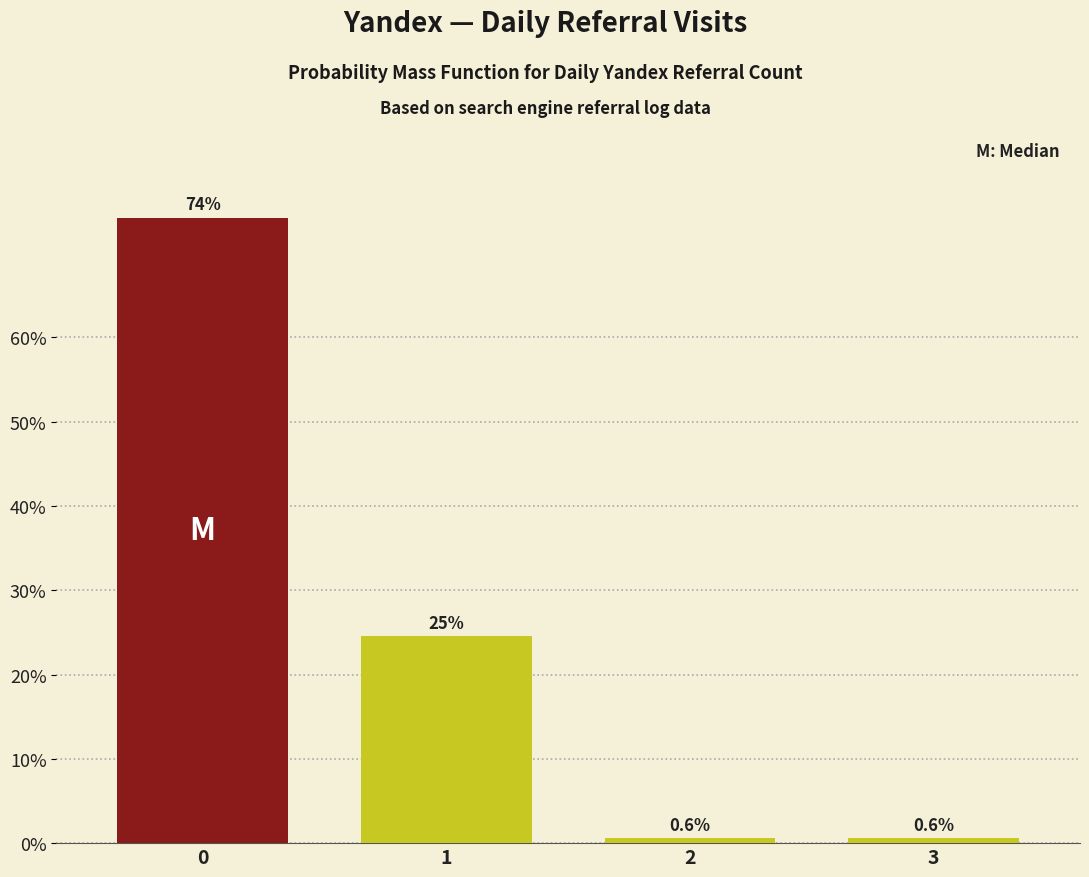

Reading left to right, extract all data points from this chart.

0=74.2	1=24.5	2=0.6	3=0.6